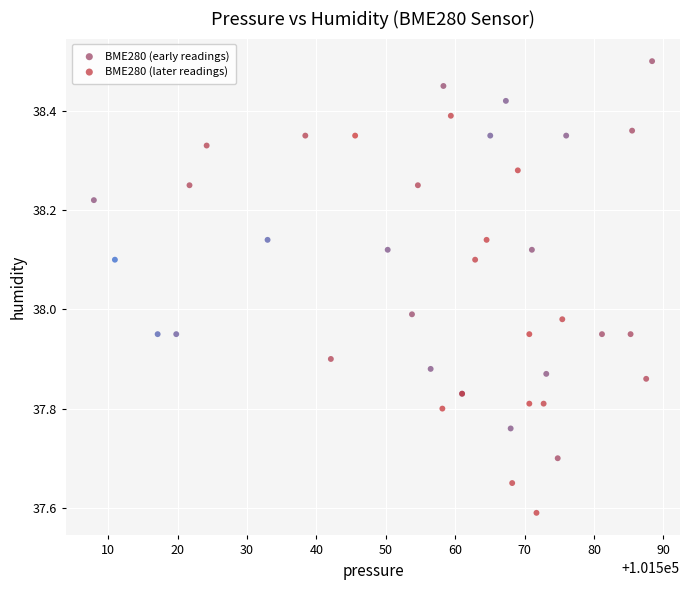

Which series contains the highest Y value?

BME280 (early readings)